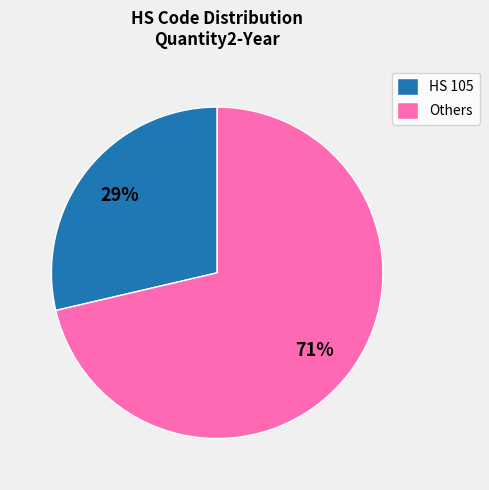

Between HS 105 and Others, which is larger?

Others